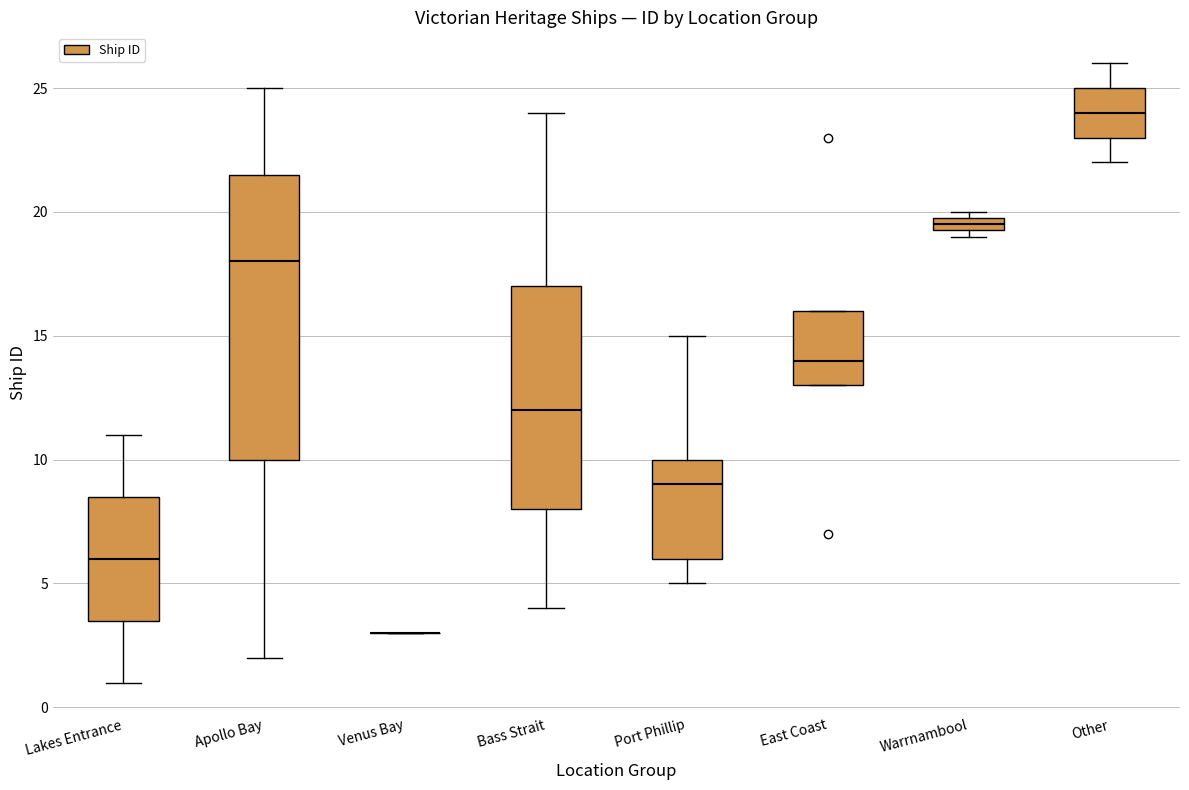

Comparing the boxes themselves (not the whiskers), which one is the tallest?

Apollo Bay